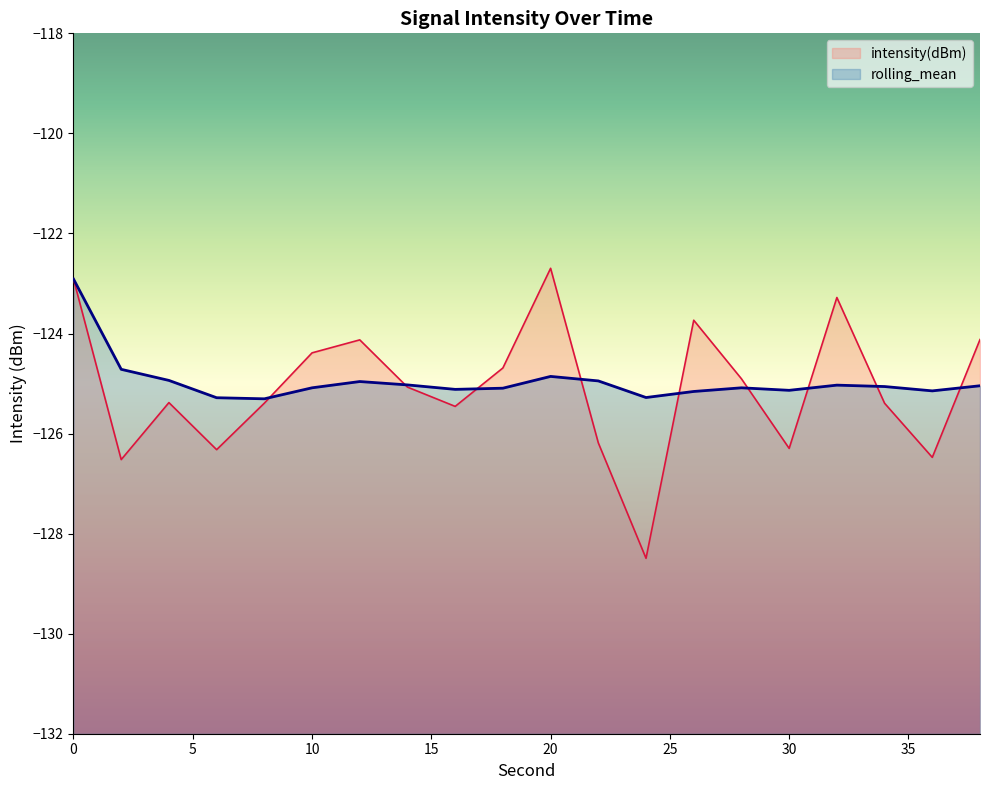

What is the difference between the highest and lowest values at 28?

0.2